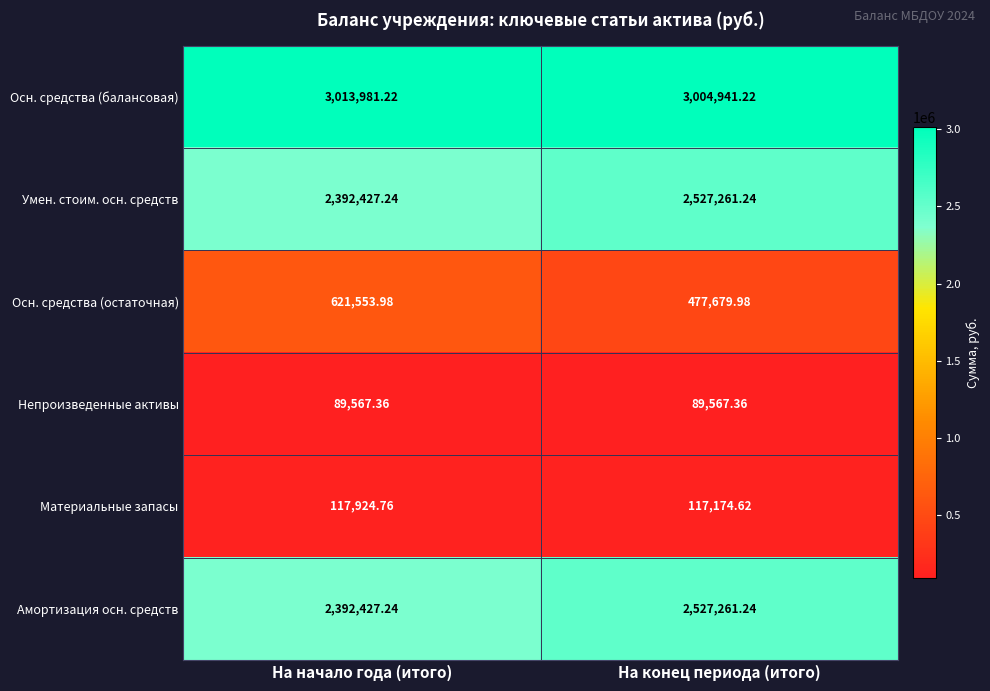

Where does the Осн. средства (остаточная) series first go above 621553?

На начало года (итого)